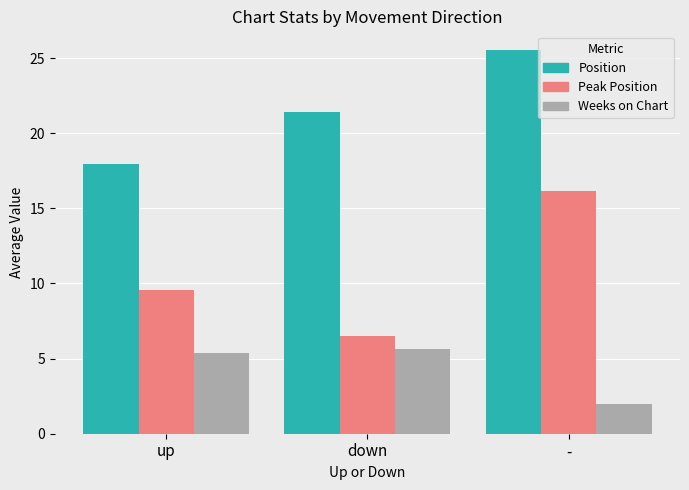

How many data points in Weeks on Chart are less than 5?

1